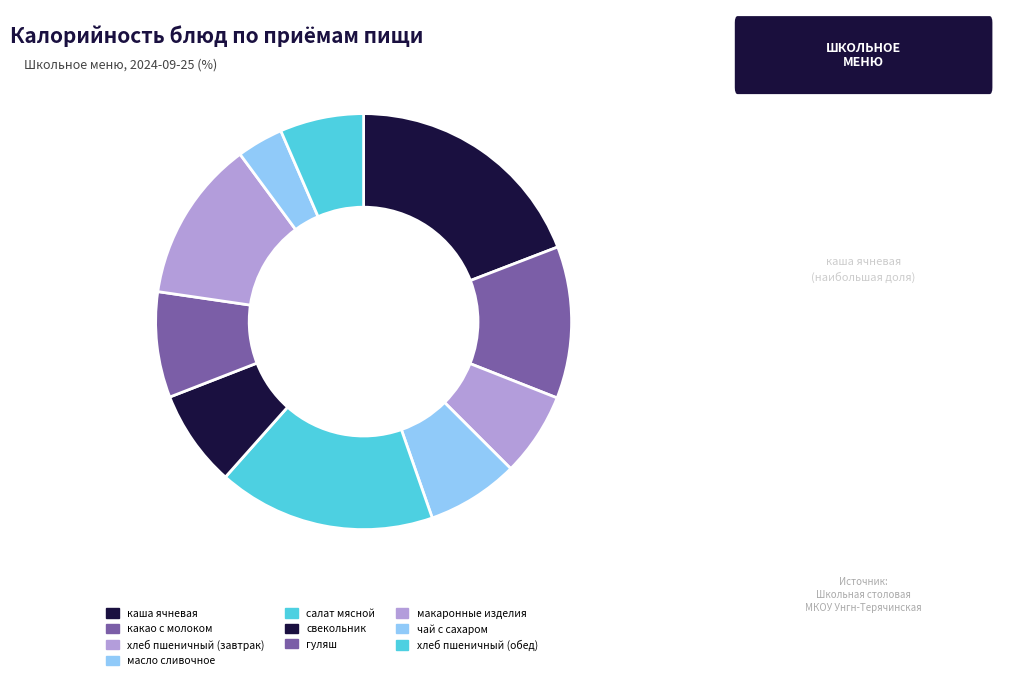

Which slice is the smallest?

чай с сахаром